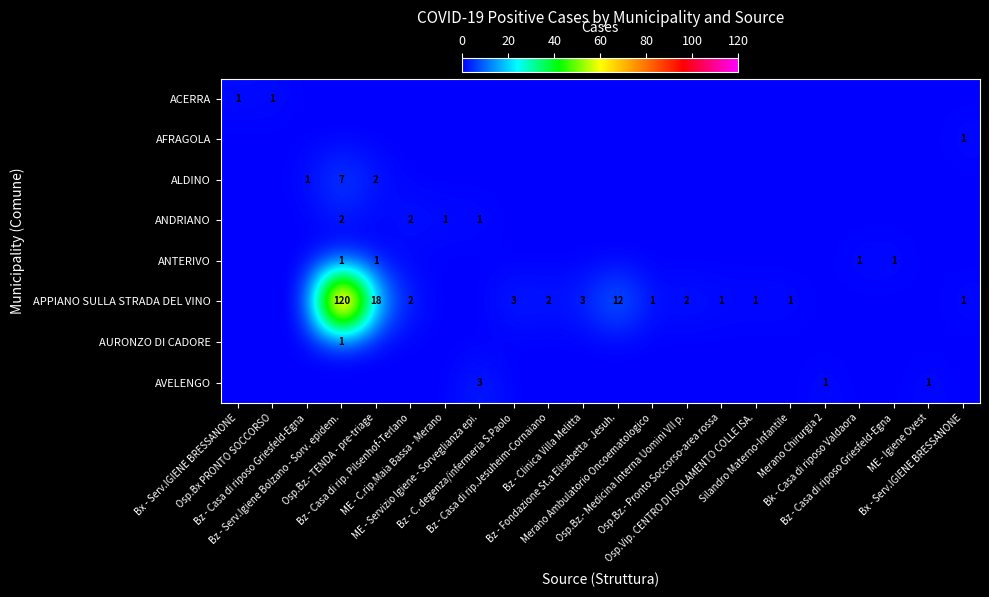

List the labels in order of AVELENGO value, smallest first.

Bx - Serv.IGIENE BRESSANONE, Osp.Bx PRONTO SOCCORSO, Bz - Casa di riposo Griesfeld-Egna, Bz - Serv.Igiene Bolzano - Sorv. epidem., Osp.Bz.- TENDA - pre-triage, Bz - Casa di rip. Pilsenhof-Terlano, ME - C.rip.Maia Bassa - Merano, Bz - C. degenza/infermeria S.Paolo, Bz - Casa di rip.Jesuheim-Cornaiano, Bz - Clinica Villa Melitta, Bz - Fondazione St.a Elisabetta - Jesuh., Merano Ambulatorio Oncoematologico, Osp.Bz.- Medicina Interna Uomini VII p., Osp.Bz.- Pronto Soccorso-area rossa, Osp.Vip. CENTRO DI ISOLAMENTO COLLE ISA., Silandro Materno-Infantile, Bk - Casa di riposo Valdaora, Bz - Casa di riposo Griesfeld-Egna, Bx - Serv.IGIENE BRESSANONE, Merano Chirurgia 2, ME - Igiene Ovest, ME - Servizio Igiene - Sorveglianza epi.